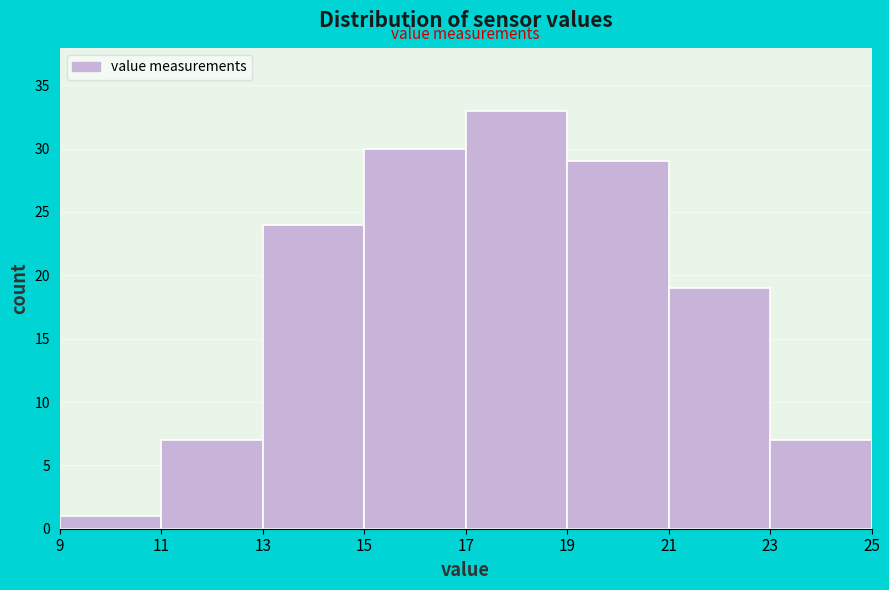

Reading left to right, list every bar in this chart as the range it spans on the x-axis followed by its height. The values are not printed on the chart, so give them approximately, as read against the axis.

9 to 11: 1
11 to 13: 7
13 to 15: 24
15 to 17: 30
17 to 19: 33
19 to 21: 29
21 to 23: 19
23 to 25: 7